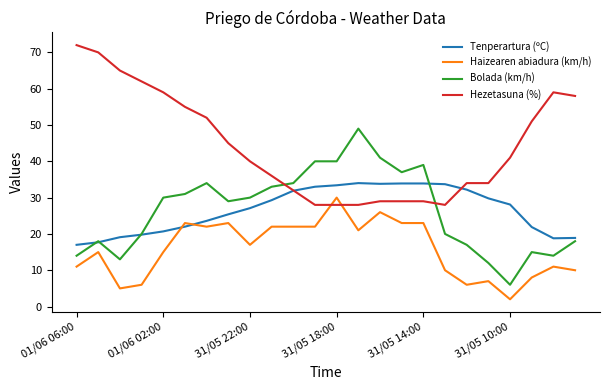

Which series has the largest total across all categories?

Hezetasuna (%)